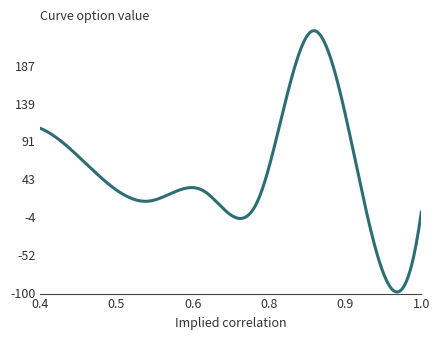

What is the difference between the maximum and minimum values?

330.2